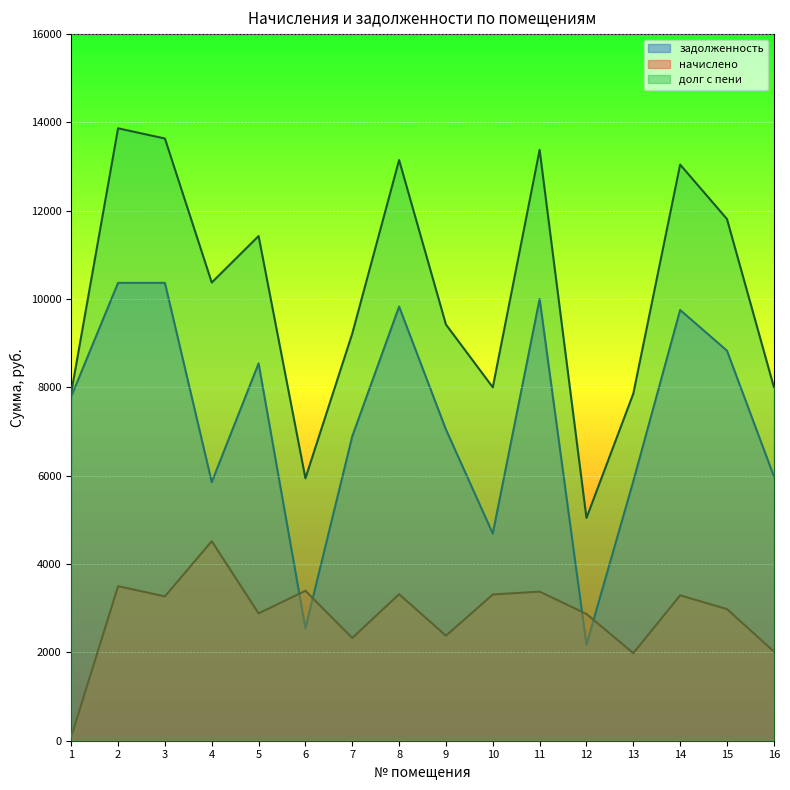

At how many categories does at least one series exceed 13825?

1